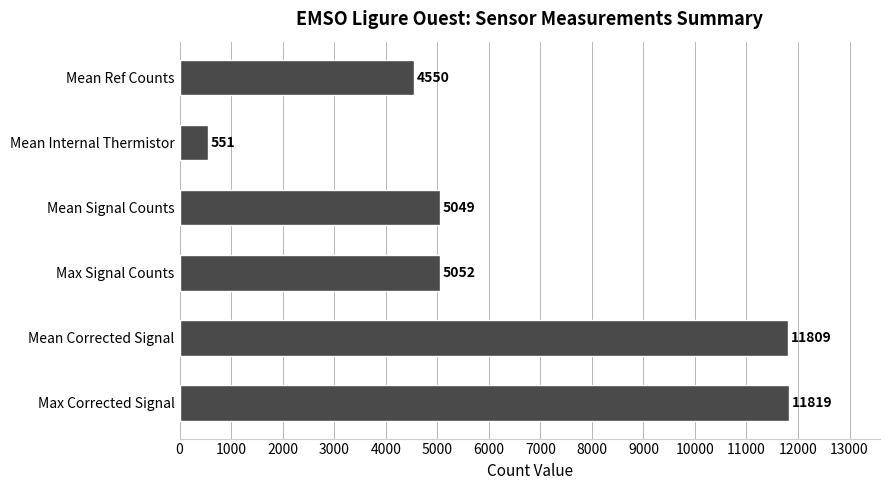

Rank the categories by value from lowest to highest.

Mean Internal Thermistor, Mean Ref Counts, Mean Signal Counts, Max Signal Counts, Mean Corrected Signal, Max Corrected Signal